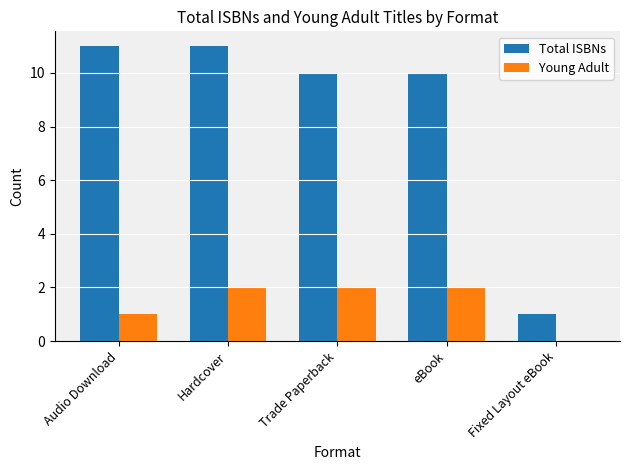

What is the spread (max minus min) of values at eBook?

8